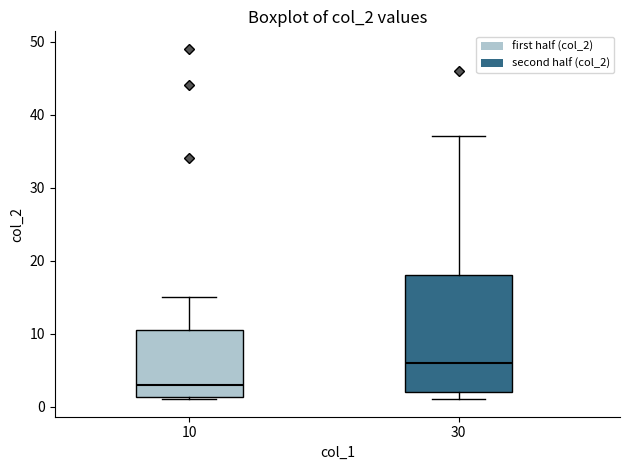

Where is the lower edge of the box at x = 10 on the y-axis? The values are not printed on the chart, so give them approximately, as read against the axis.

1